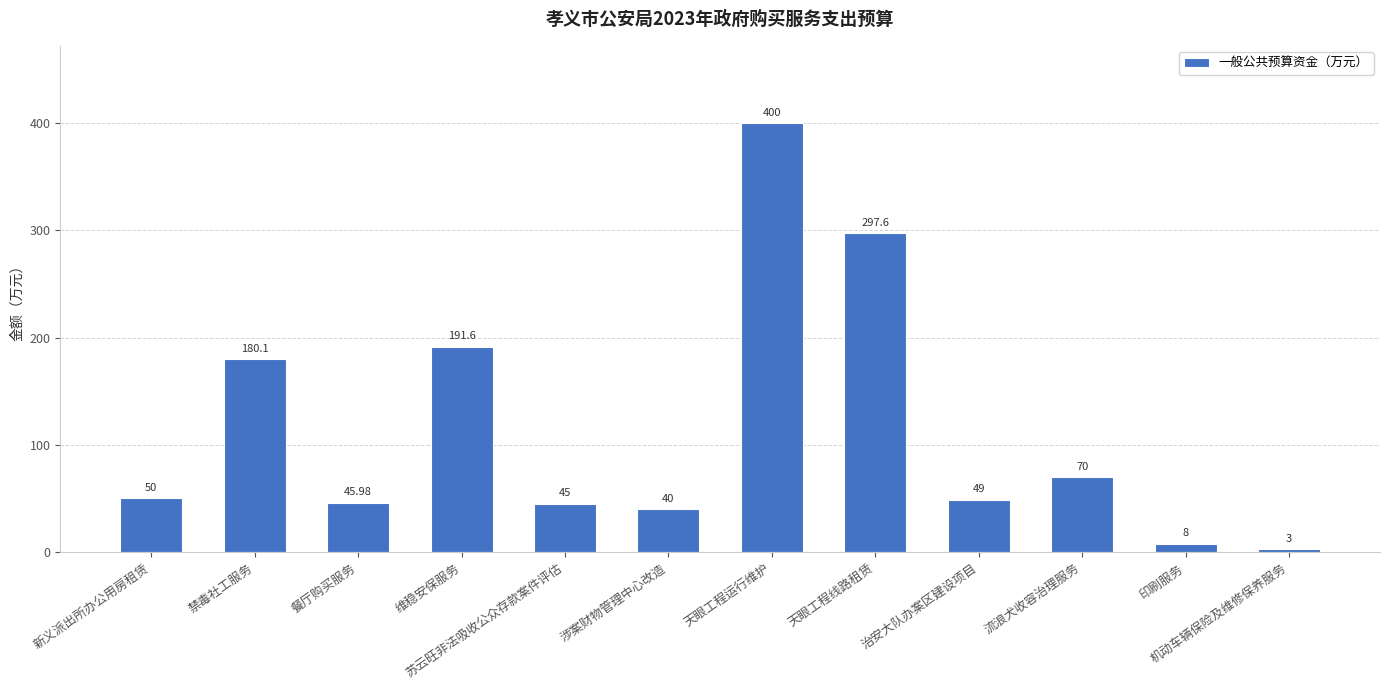

What value does the data have at 餐厅购买服务?

46.0